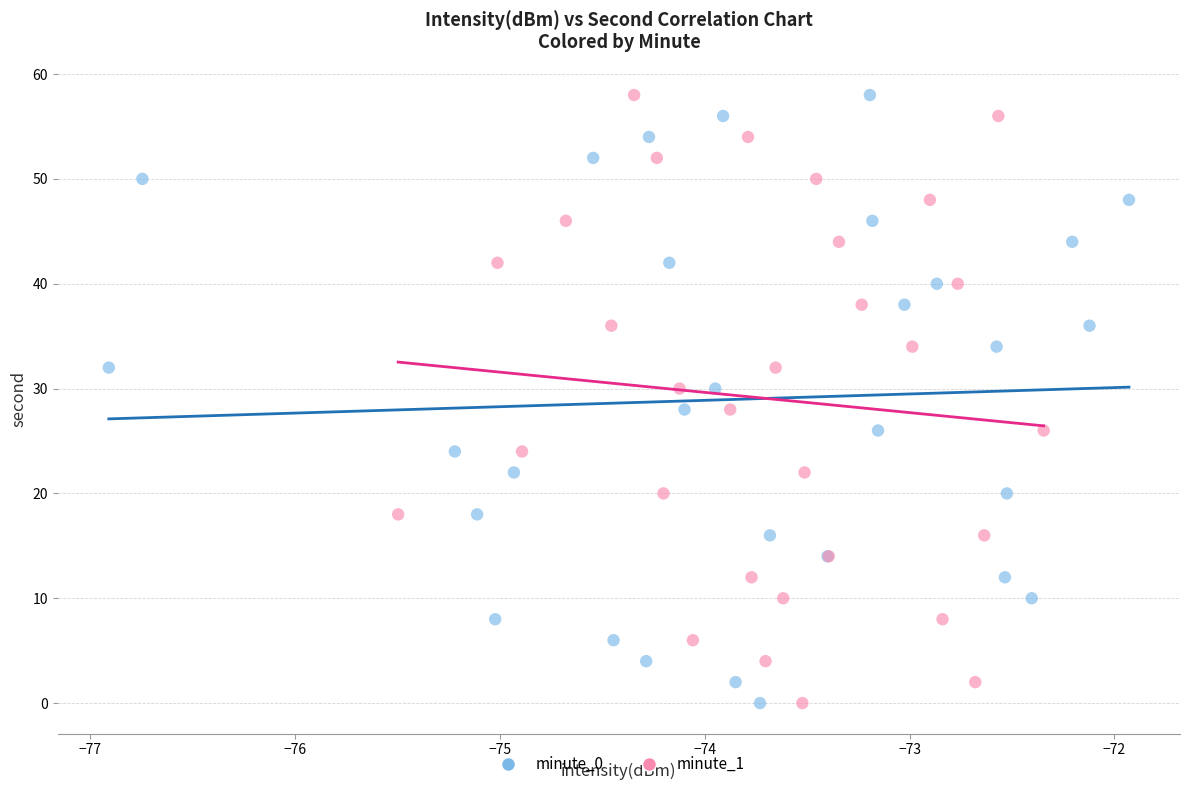

What are all the series names shown in the legend?

minute_0, minute_1